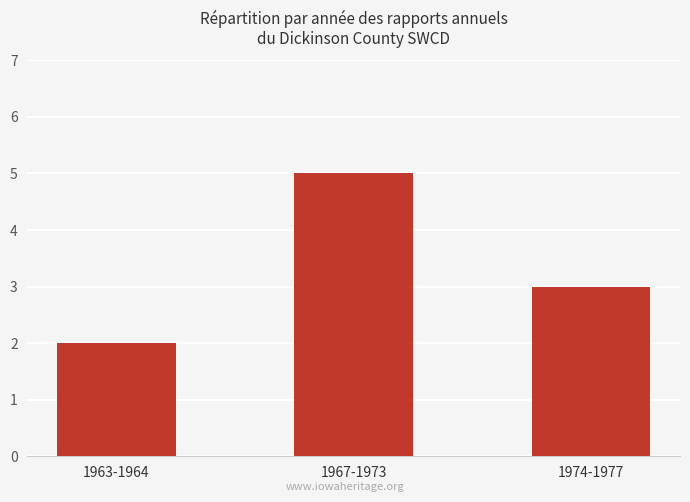

True or false: the data shows 5 at 1974-1977.

False